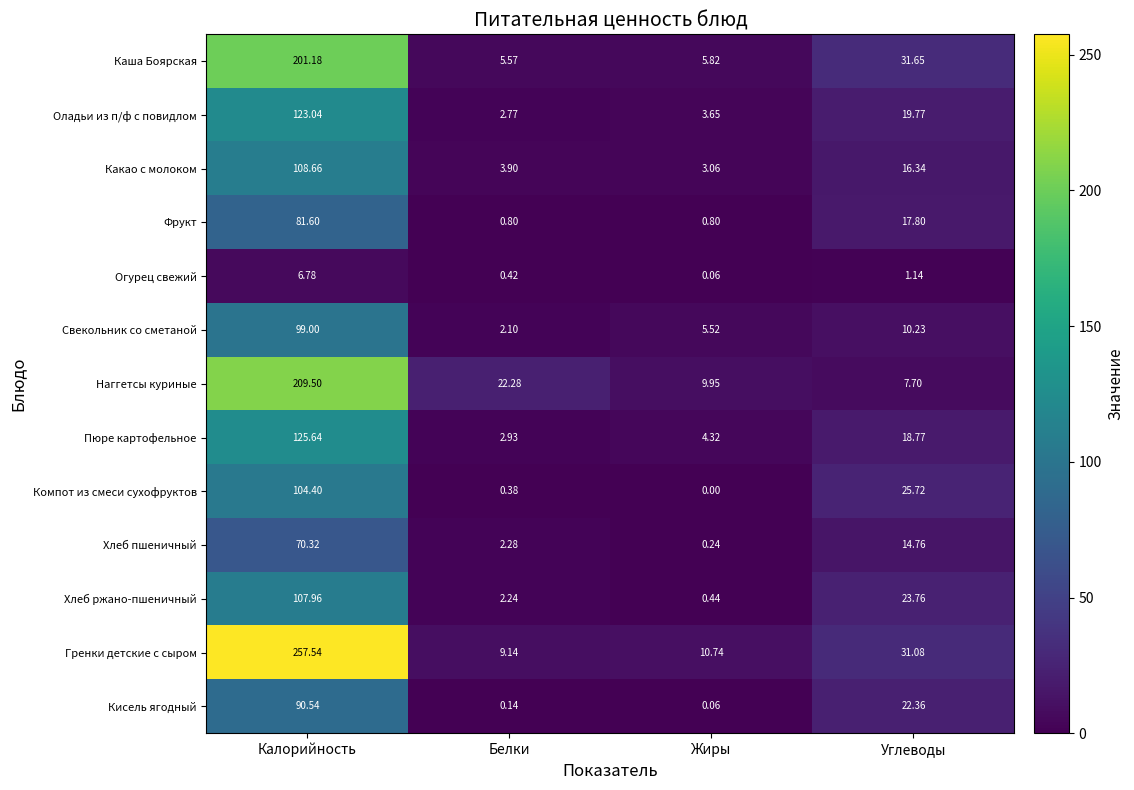

Which series has the widest spread of values?

Гренки детские с сыром